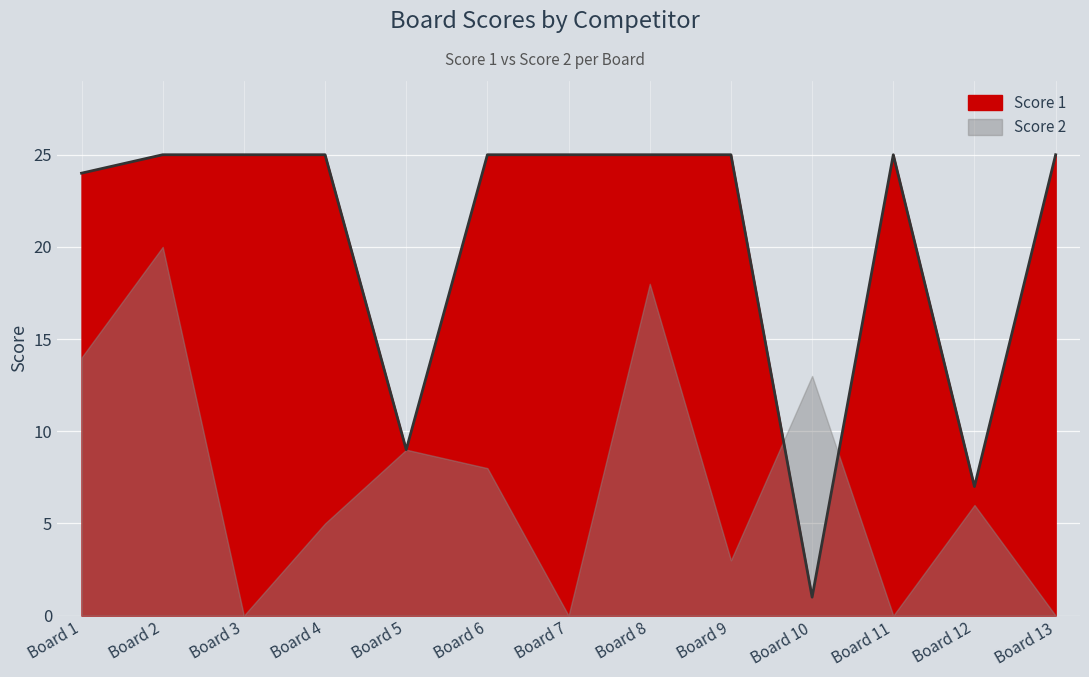

At which label is the value closest to 13?

Board 5